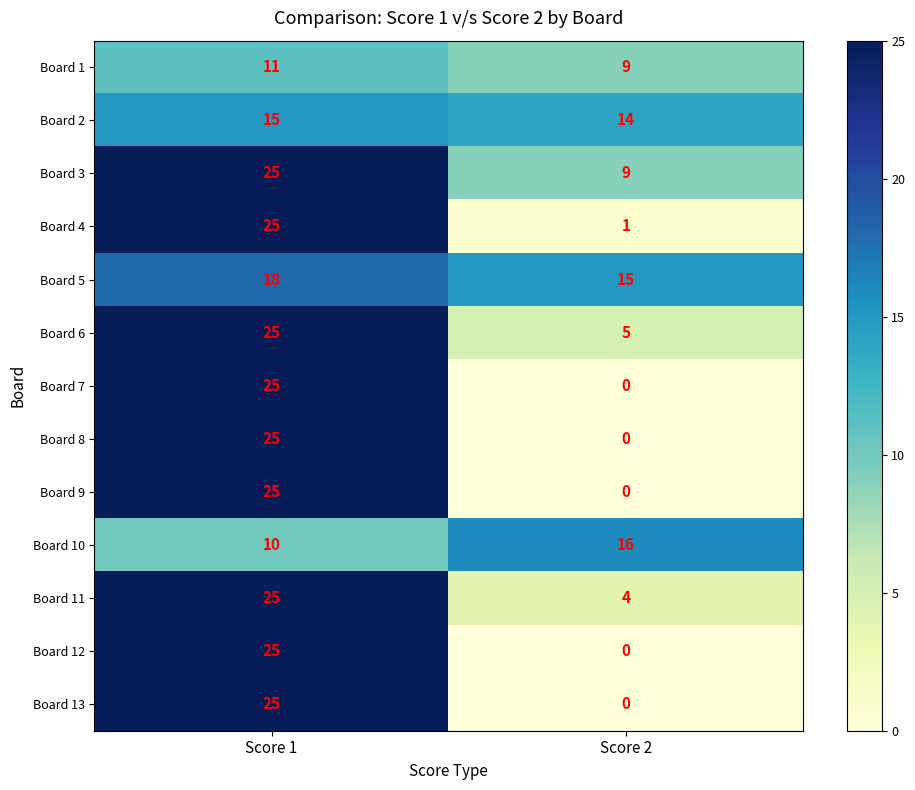

What is the spread (max minus min) of values at Score 2?

16